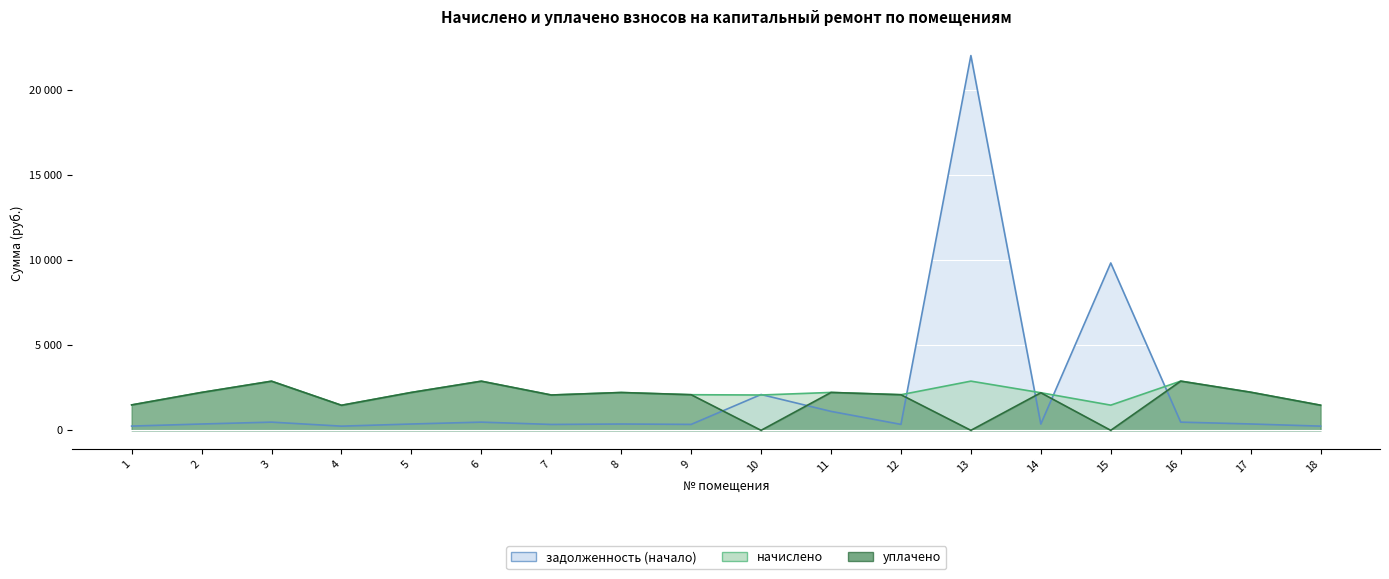

Which category has the lowest value in the начислено series?

4